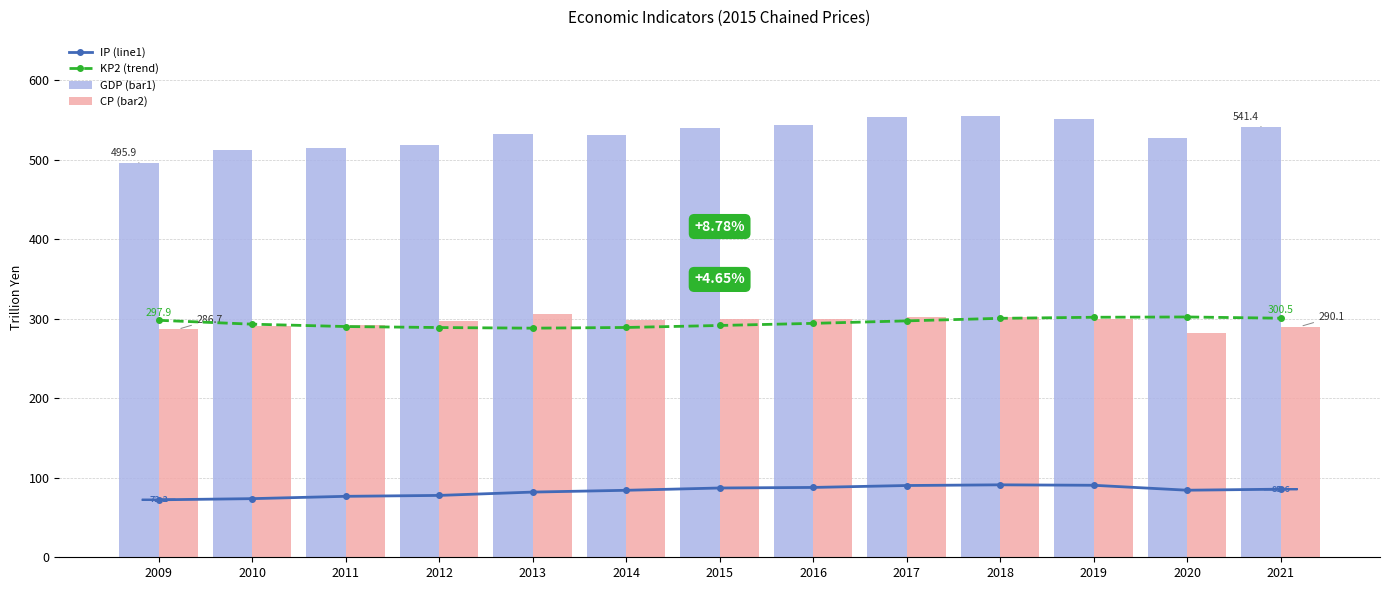

Reading left to right, extract all data points from this chart.

IP (line1): 72.2	73.7	76.6	77.8	82.0	84.2	87.1	87.8	90.2	91.1	90.5	84.3	85.6
KP2 (trend): 297.9	293.0	290.1	288.8	288.0	288.9	291.4	294.0	297.2	300.4	301.7	302.1	300.5
GDP (bar1): 495.9	512.1	514.7	517.9	532.1	530.2	539.4	543.5	553.2	554.3	551.5	527.1	541.4
CP (bar2): 286.7	290.5	292.3	297.3	306.0	297.9	300.0	299.1	302.2	302.6	299.7	282.3	290.1